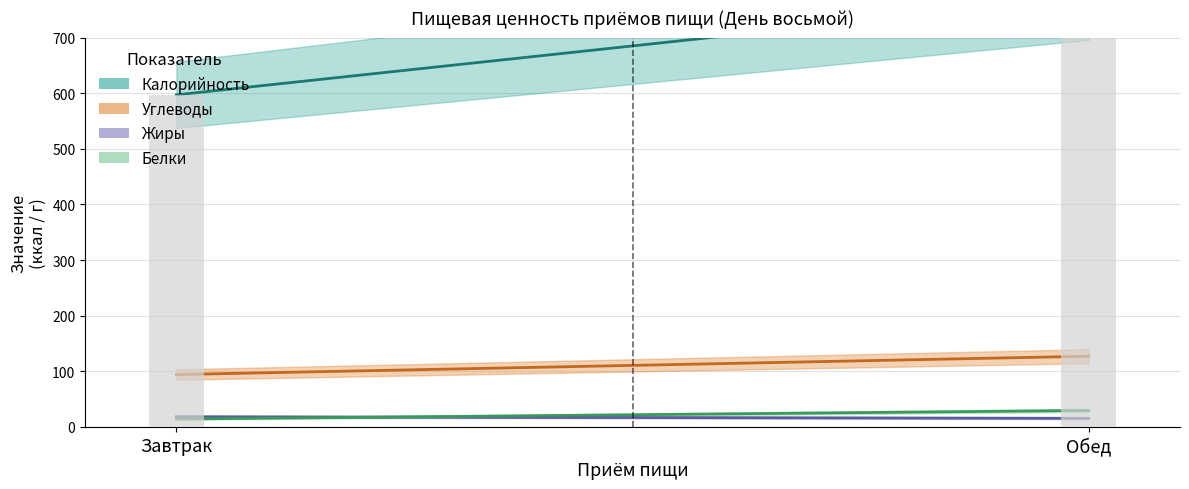

Reading right to left, extract all data points from this chart.

Калорийность: Обед=773.0	Завтрак=597.0
Белки: Обед=29.5	Завтрак=14.0
Жиры: Обед=15.3	Завтрак=18.2
Углеводы: Обед=127.0	Завтрак=94.0